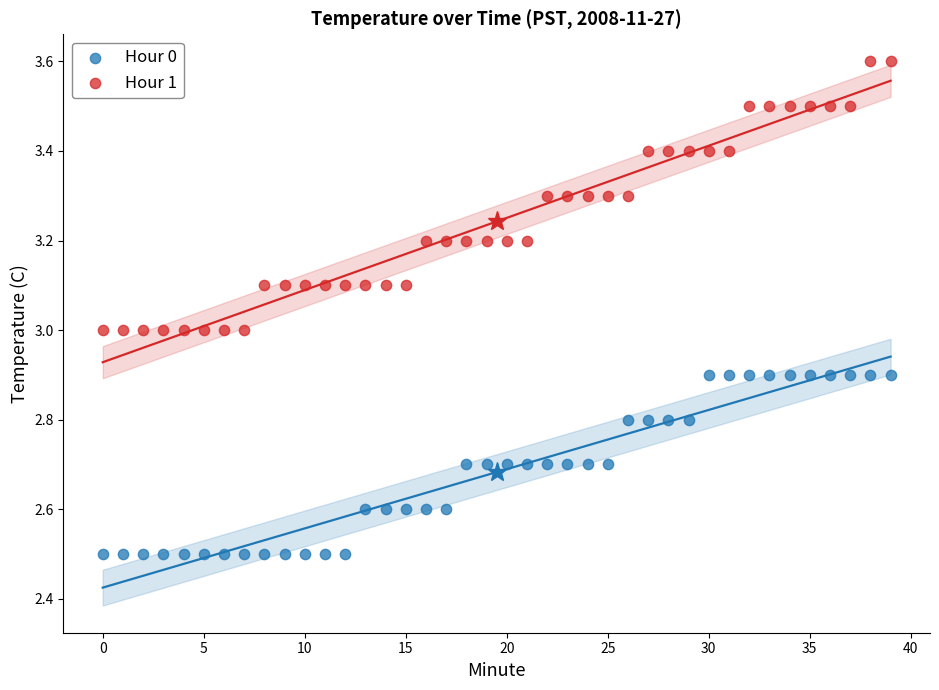

Across all data points, what is the range of Y values (max minus min)?

1.1